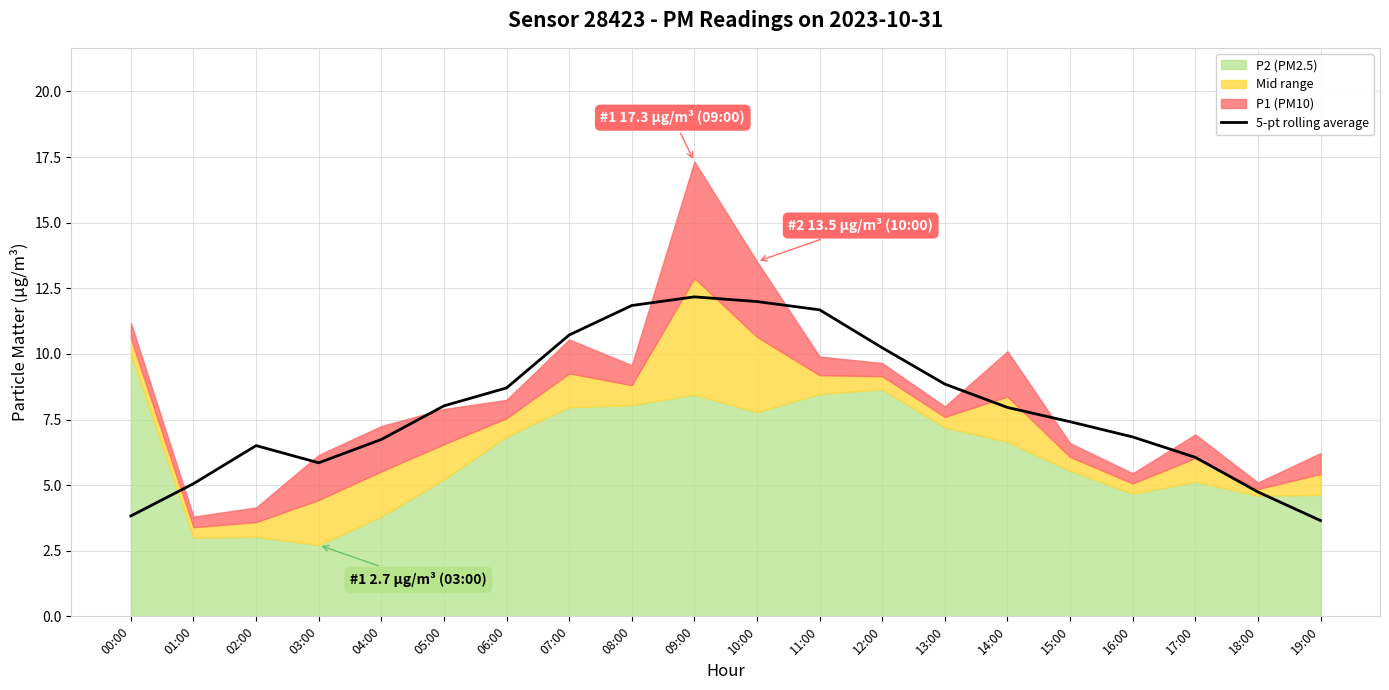

What is the maximum value for 5-pt rolling average?

12.2